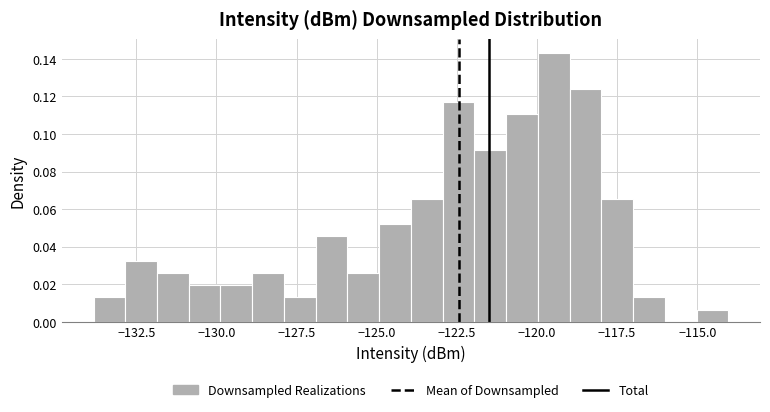

Around what value on the x-axis is the tallest bar? Give the approximate position of its centre, as read against the axis.

-119.5